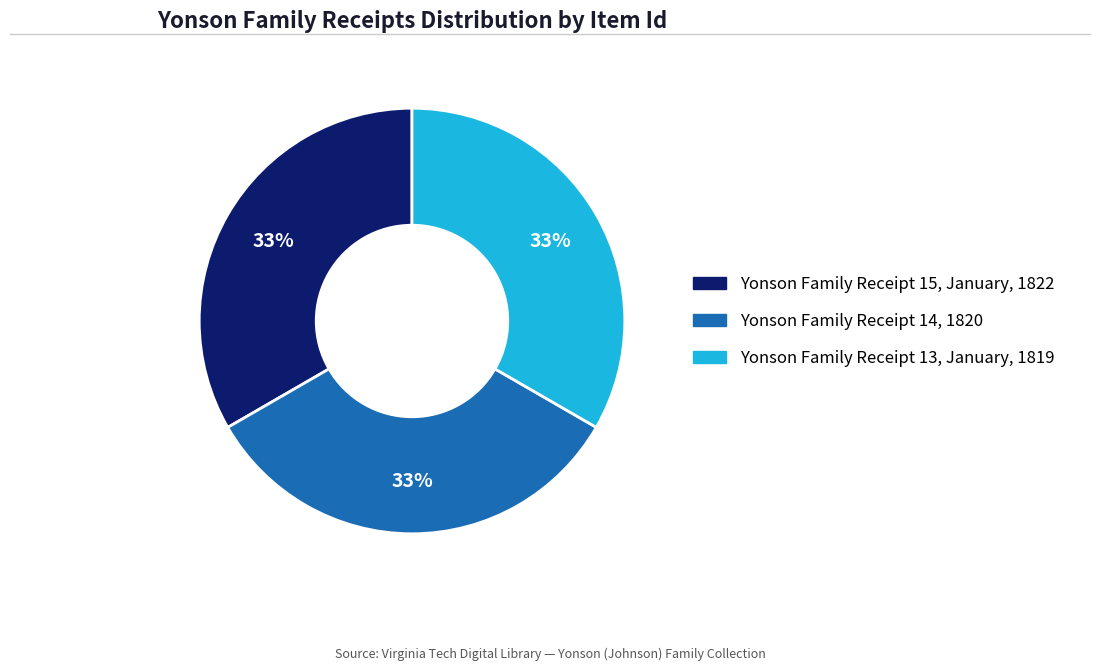

To the nearest percent, what is the average slice percentage?

33%